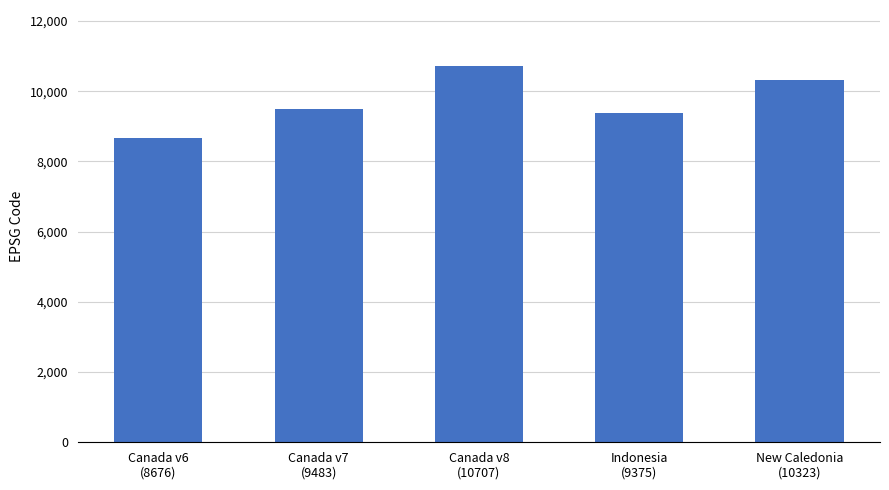

What position from the right is New Caledonia
(10323)?

1